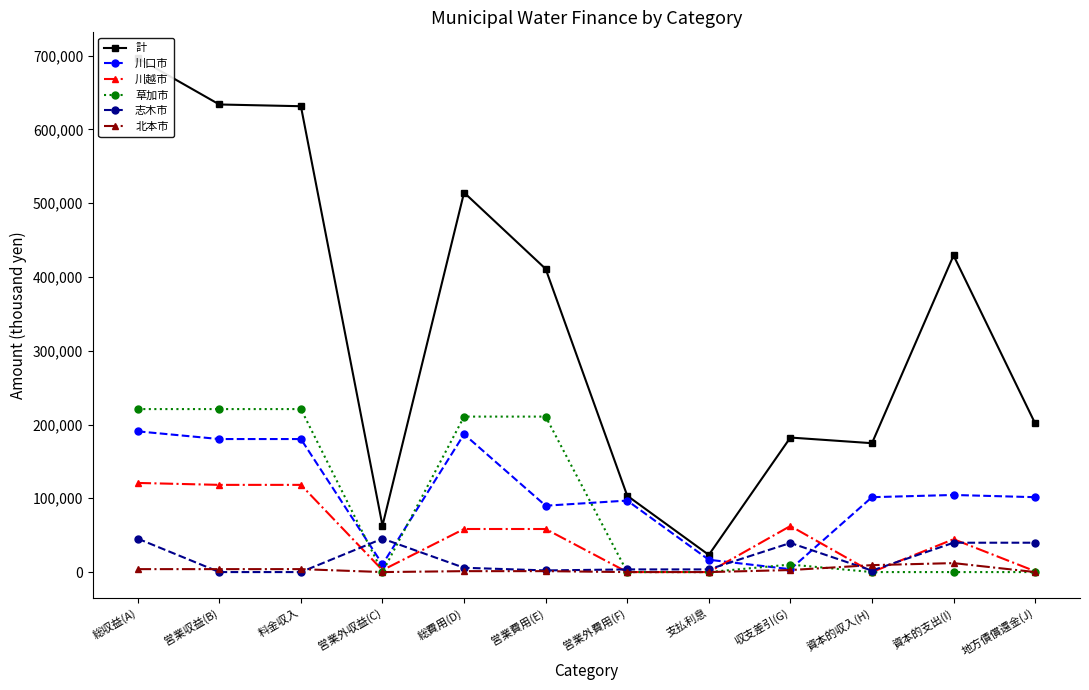

Is the value of 志木市 at 総収益(A) greater than the value of 北本市 at 営業費用(E)?

Yes